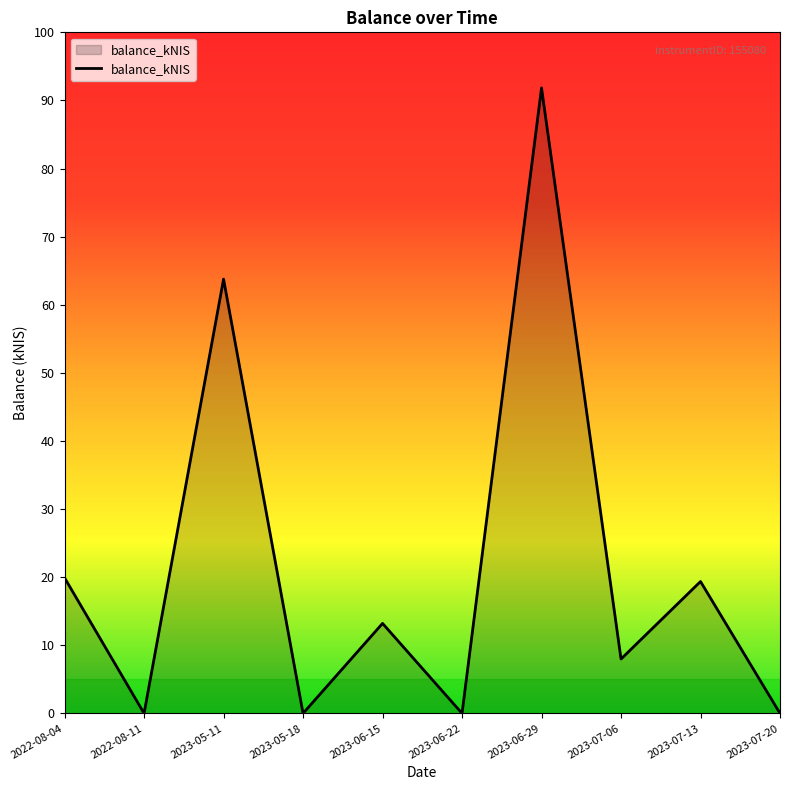

Count the number of values greater than 13.

5